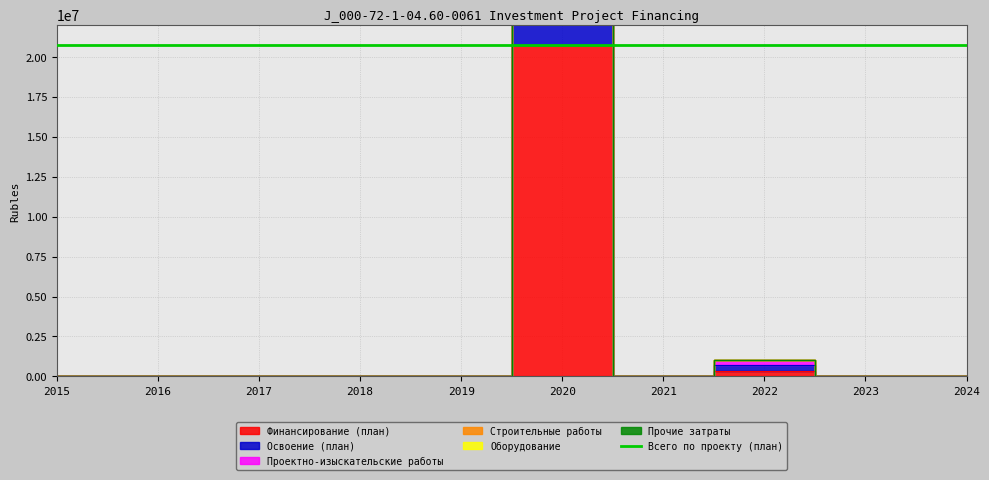

Where is the first local maximum for Строительные работы?

2020